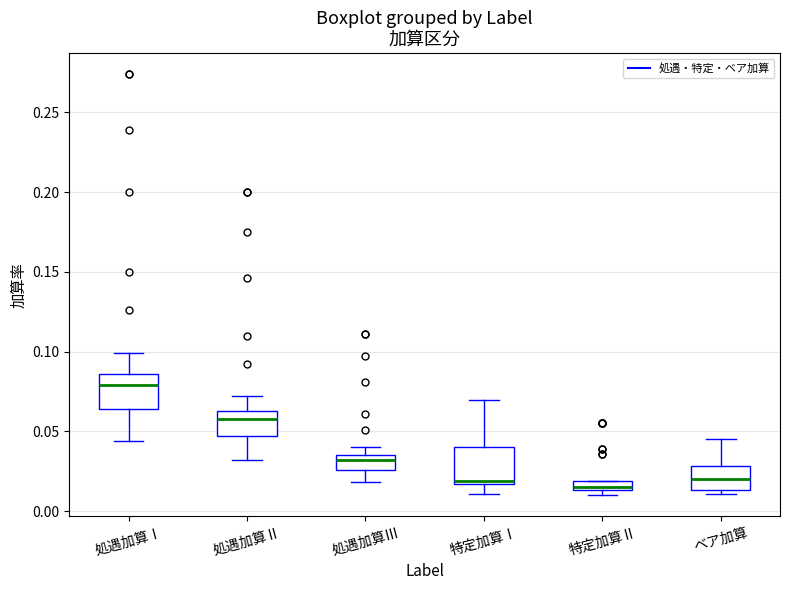

Where is the lower edge of the box for 特定加算Ⅱ on the y-axis? The values are not printed on the chart, so give them approximately, as read against the axis.

0.015